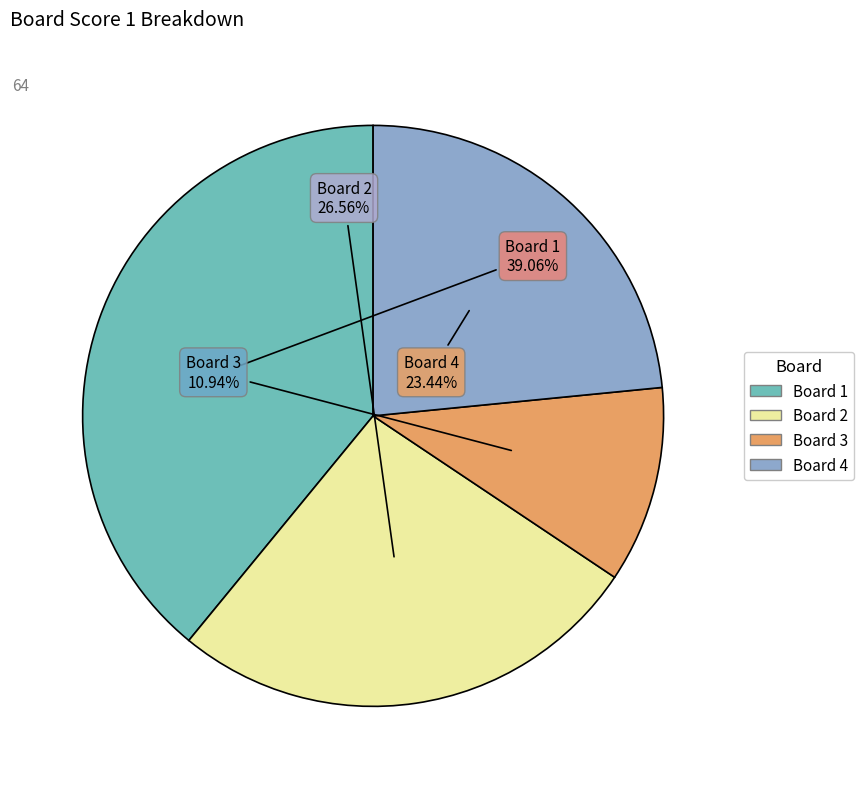

Is there a majority slice in this chart?

No